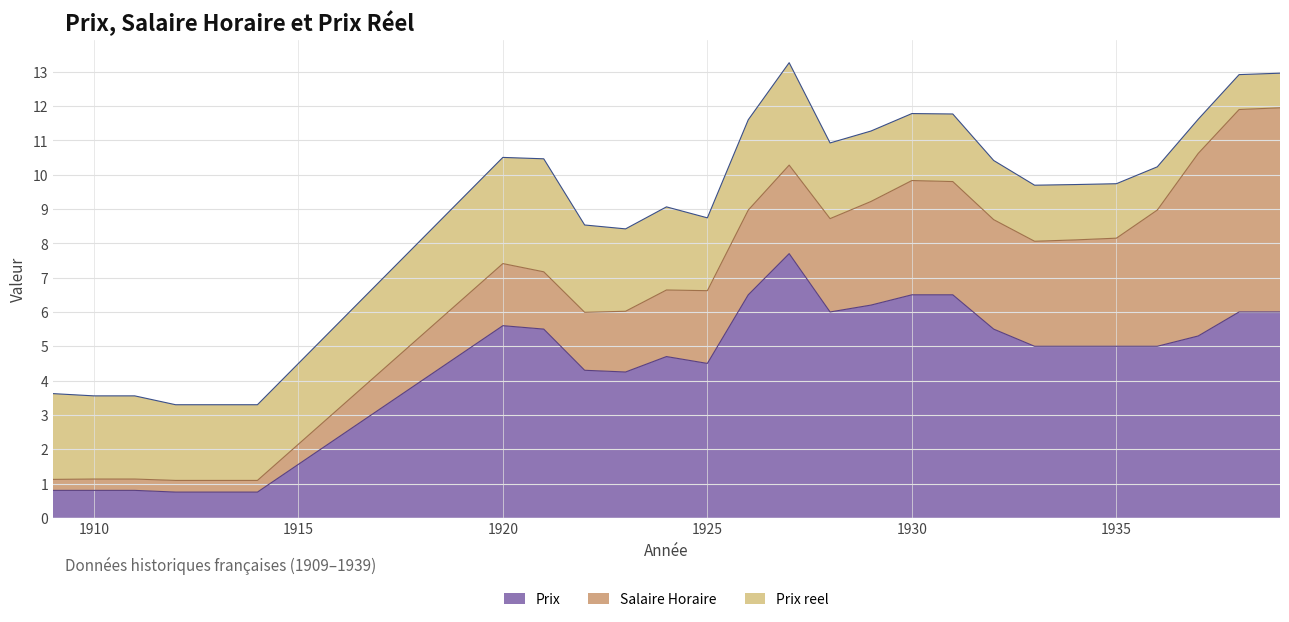

Which series changed the most between 1932 and 1936?

Salaire Horaire